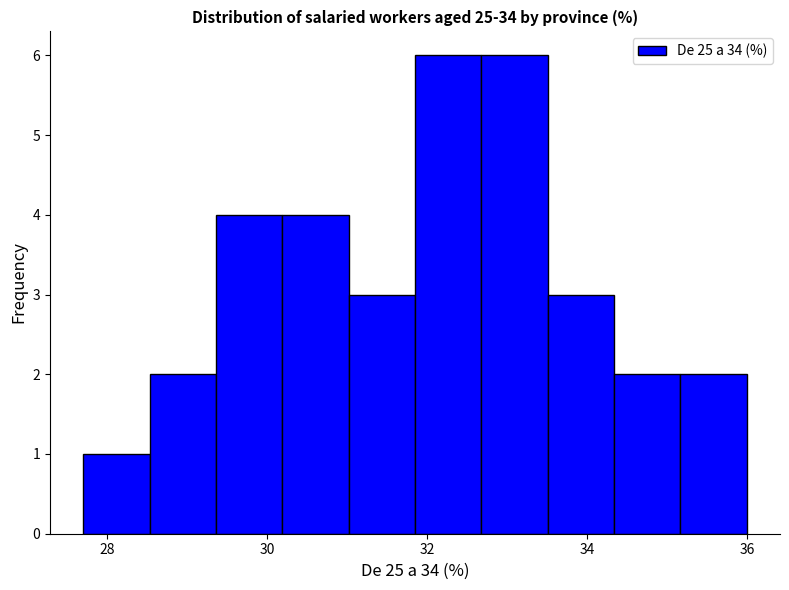

Reading left to right, transcribe this chart: for each bar, give the range it covers on the x-axis and its height. Neither the bar edges nor the heights are printed on the chart, so give them approximately, as read against the axes.

27.8 to 28.6: 1
28.6 to 29.4: 2
29.4 to 30.2: 4
30.2 to 31.0: 4
31.0 to 31.8: 3
31.8 to 32.6: 6
32.6 to 33.6: 6
33.6 to 34.4: 3
34.4 to 35.2: 2
35.2 to 36.0: 2